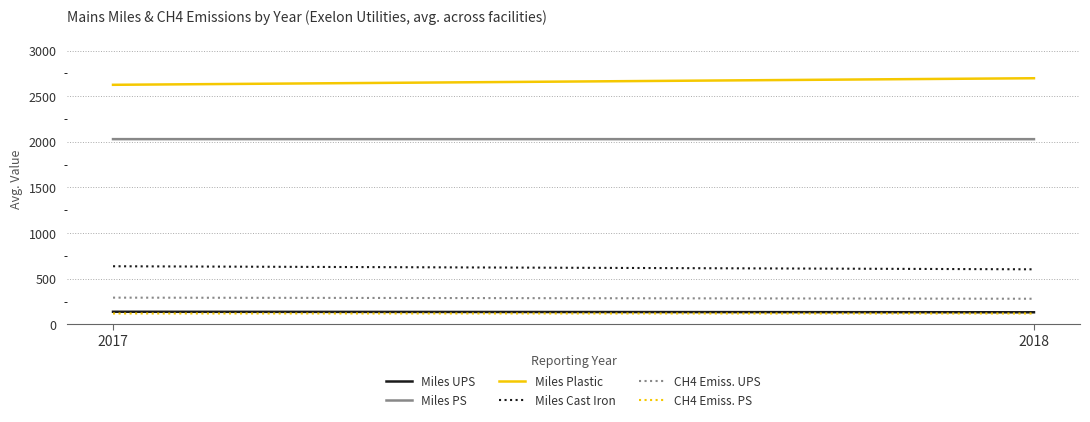

Reading left to right, extract all data points from this chart.

Miles UPS: 2017=138.7	2018=132.8
Miles PS: 2017=2029.3	2018=2029.0
Miles Plastic: 2017=2624.3	2018=2696.3
Miles Cast Iron: 2017=637.0	2018=603.5
CH4 Emiss. UPS: 2017=293.3	2018=281.1
CH4 Emiss. PS: 2017=119.5	2018=119.4